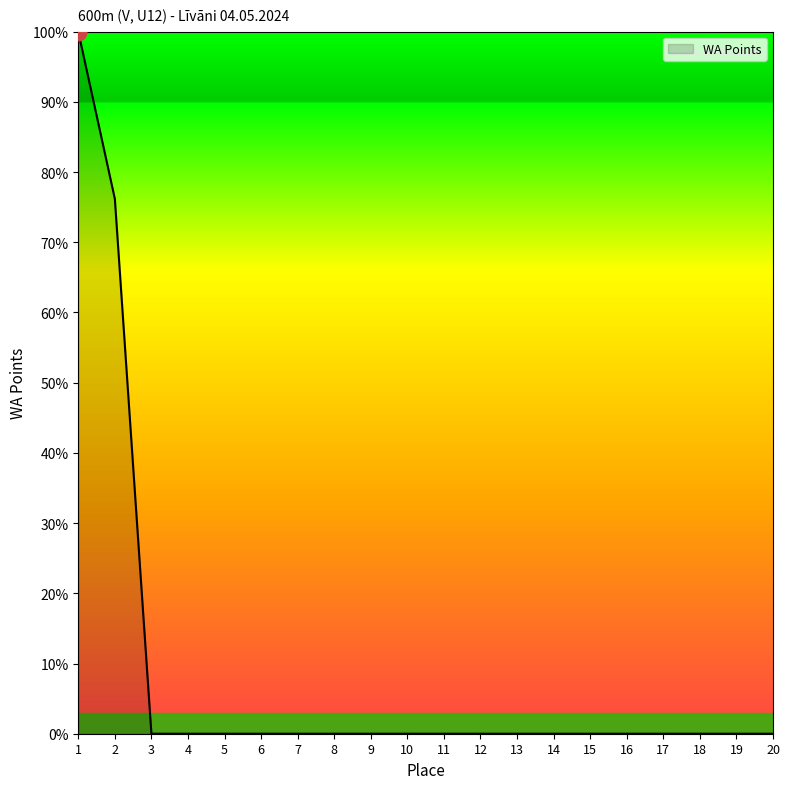

What is the approximate value at 2?

76.2